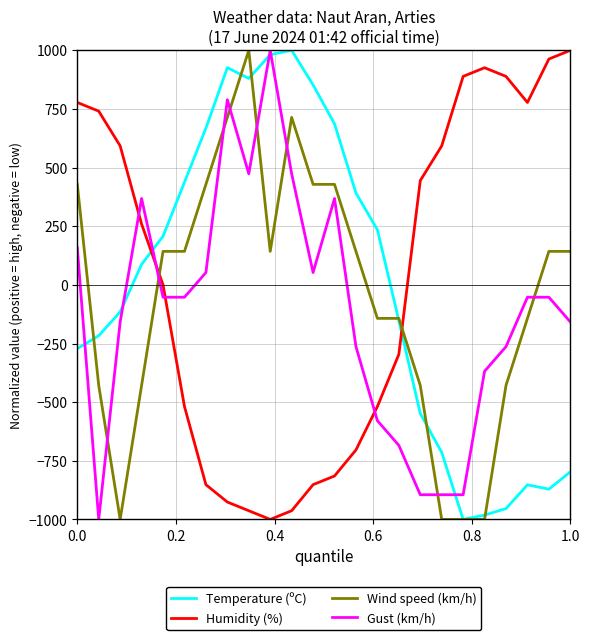

What is the minimum value shown in the chart?

-1000.0